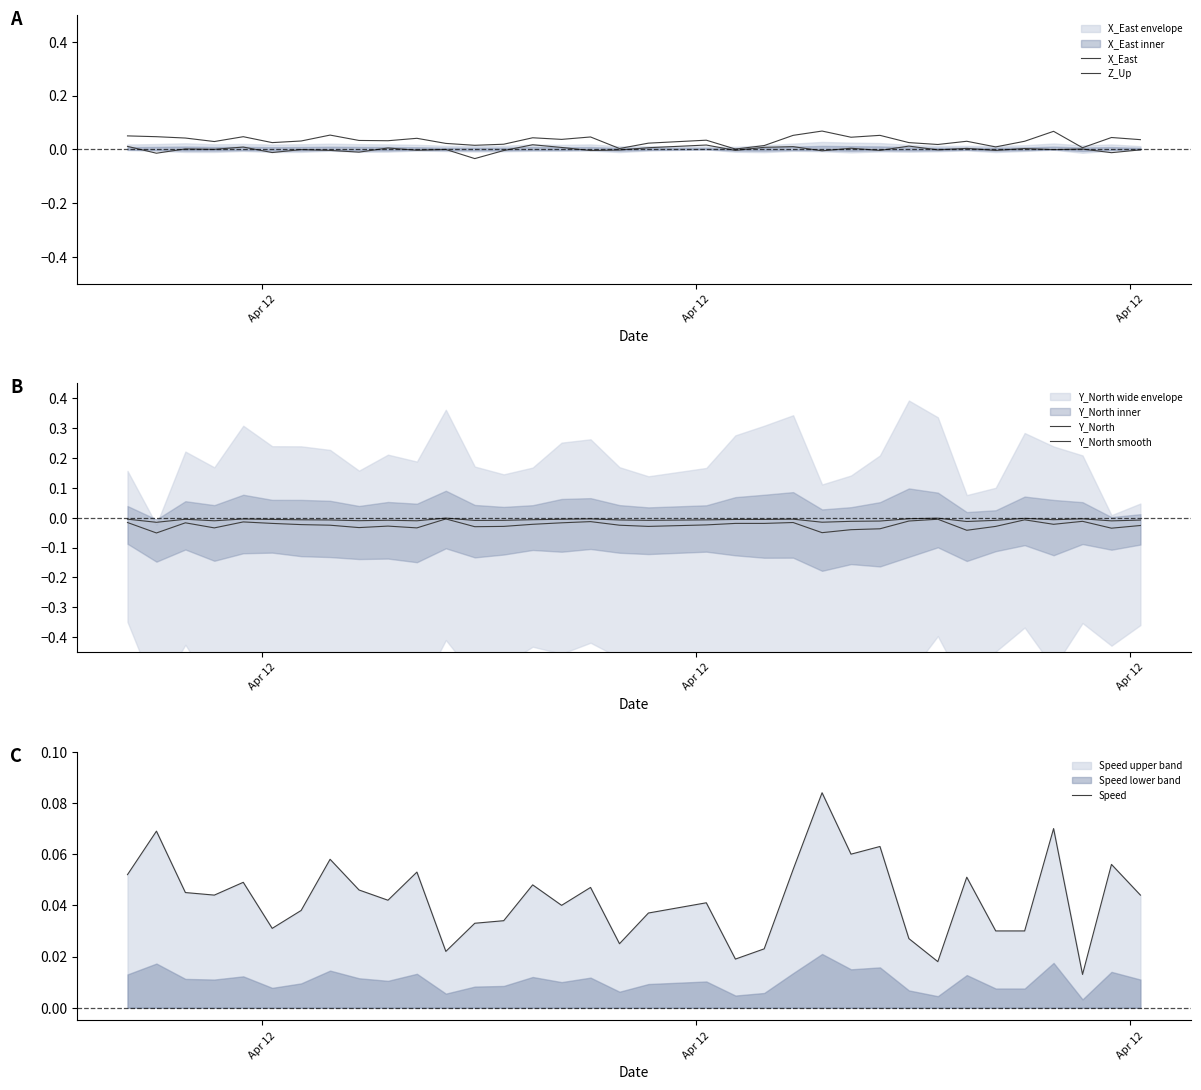

List the series in order of their peak value, highest first.

Speed, X_East, Z_Up, Y_North smooth, Y_North